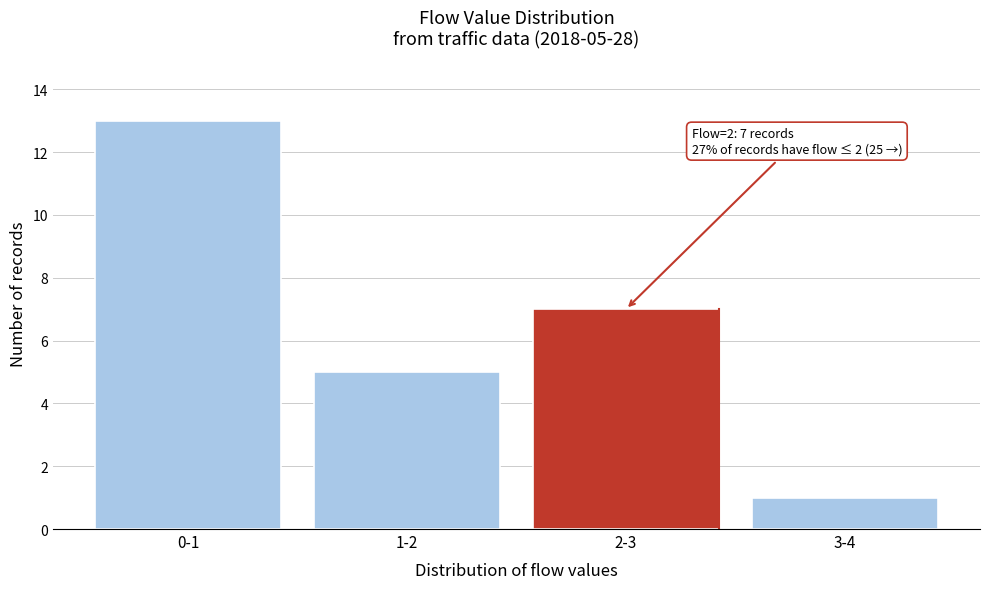

Reading right to left, transcribe all the data shown in this chart.

3-4=1	2-3=7	1-2=5	0-1=13